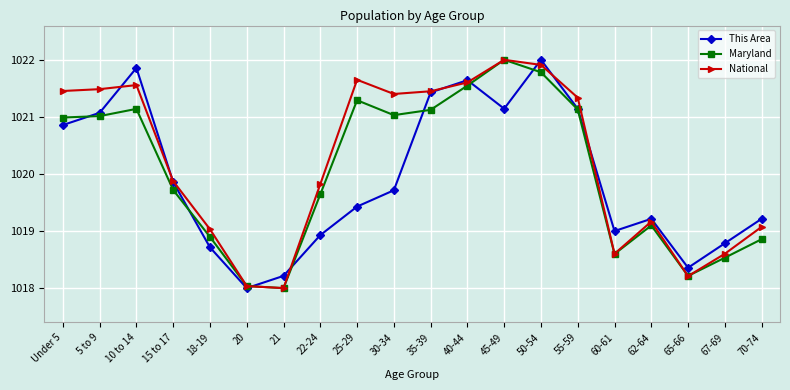

The This Area series shows 1586.0 at 20. True or false?

False